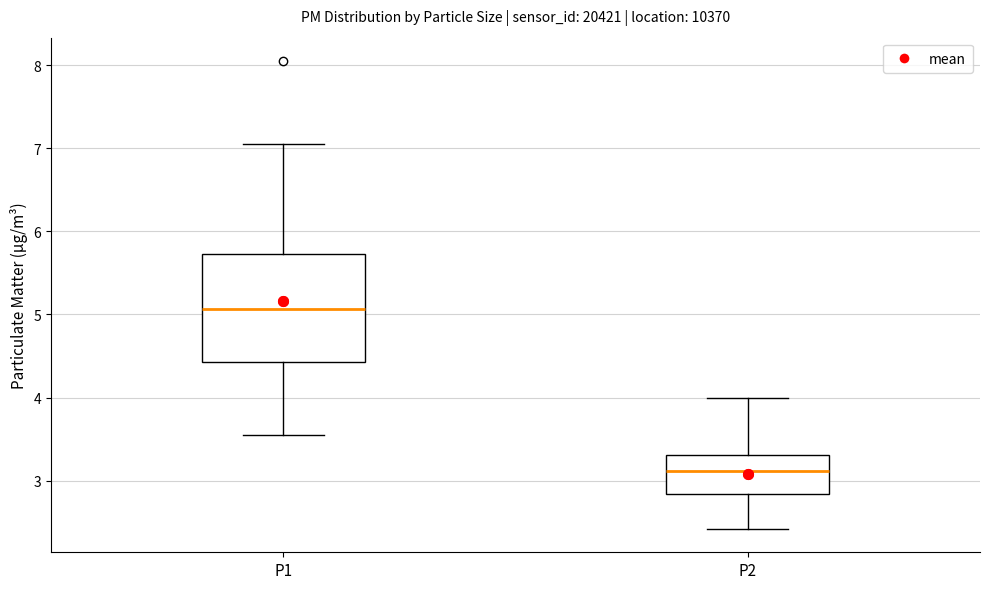

Comparing the boxes themselves (not the whiskers), which one is the tallest?

P1